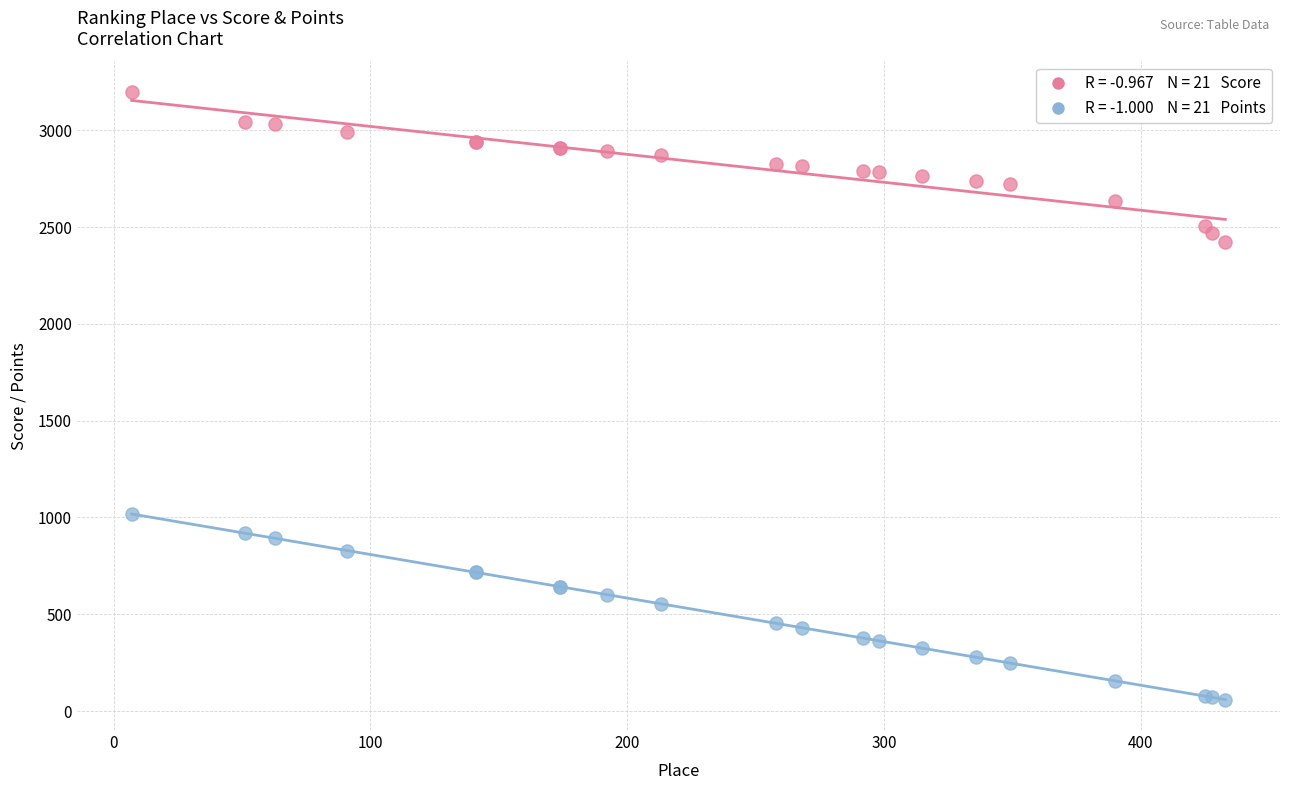

Across all series, what Y value is closest to 1628?

1018